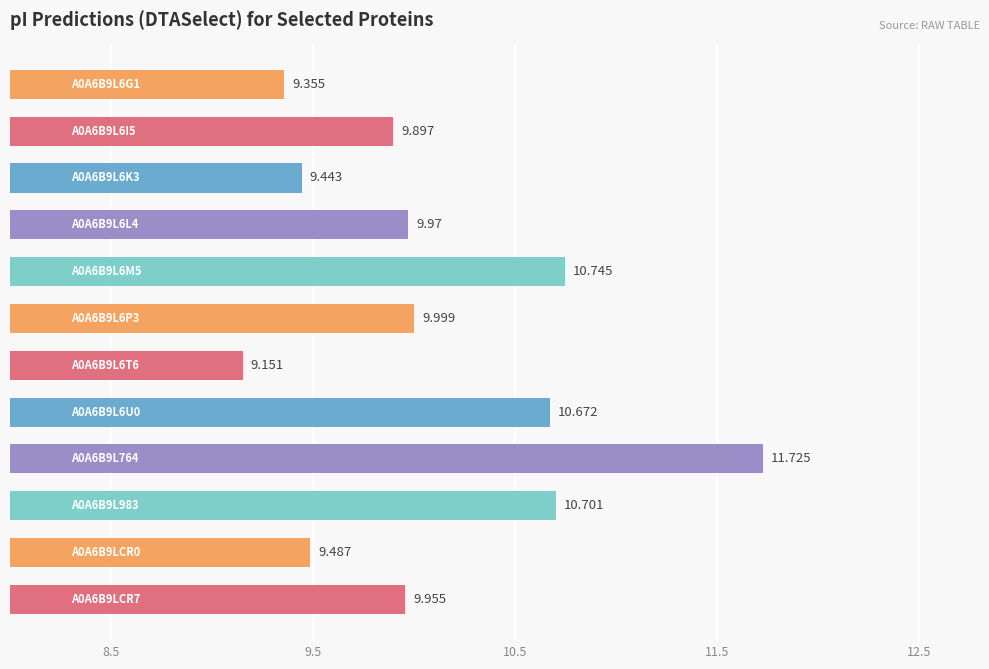

How many distinct data groups are displayed?

1